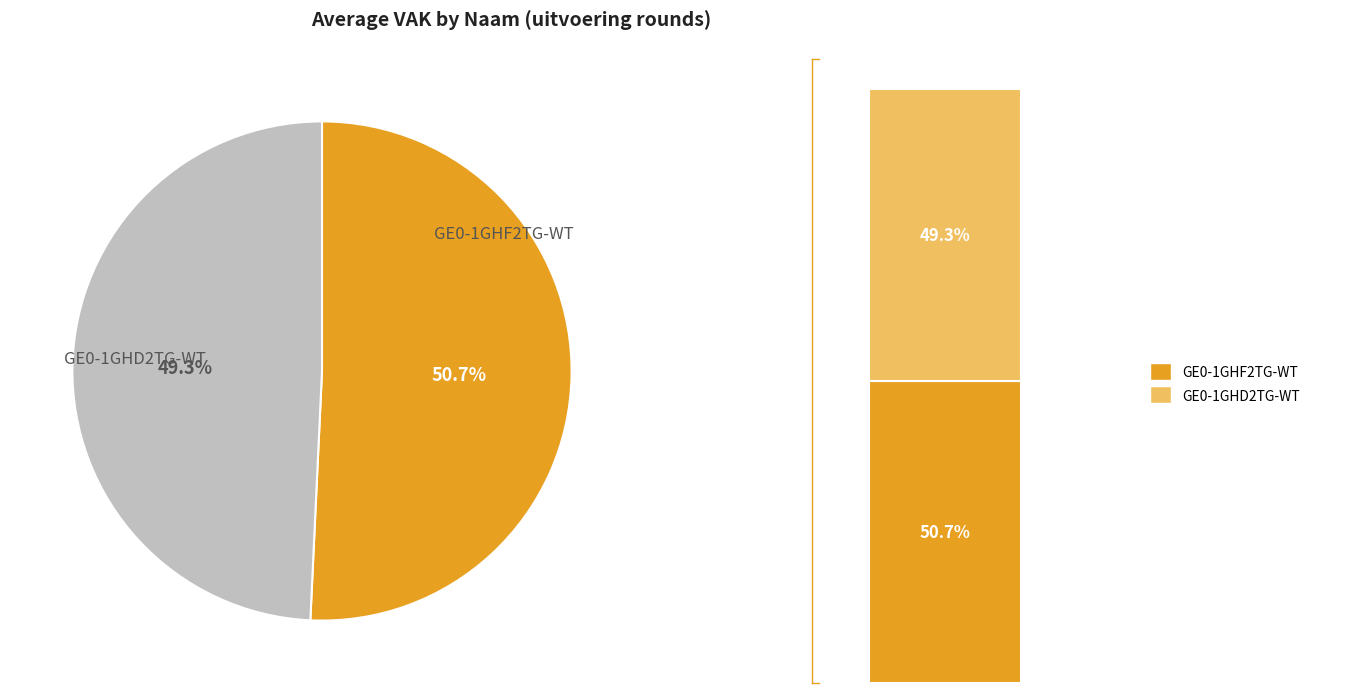

Count the number of slices in the pie.

2